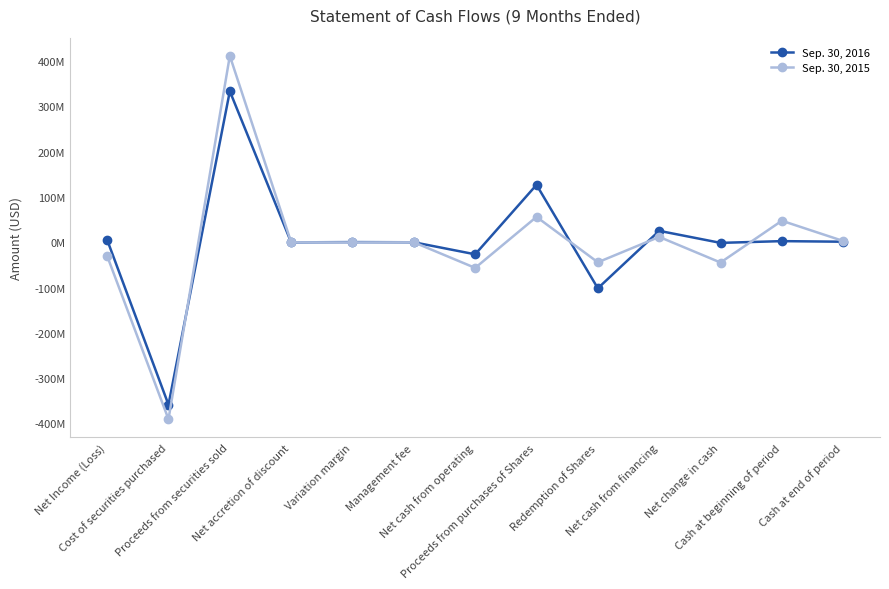

The value of Sep. 30, 2015 at Variation margin is -218740. True or false?

False